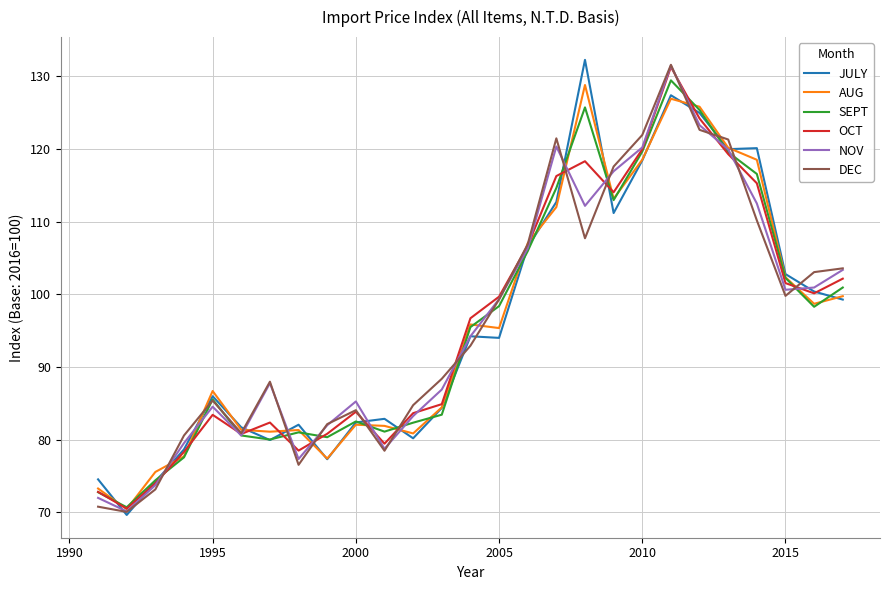

What is the minimum value for DEC?

70.0